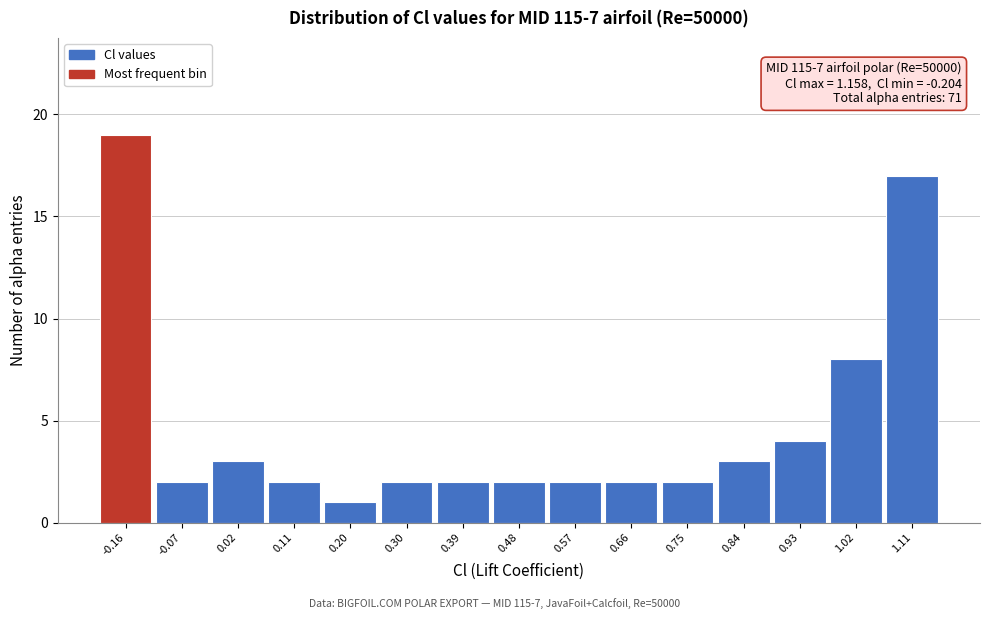

Over which range of the x-axis is the bar tallest?

-0.20 to -0.11